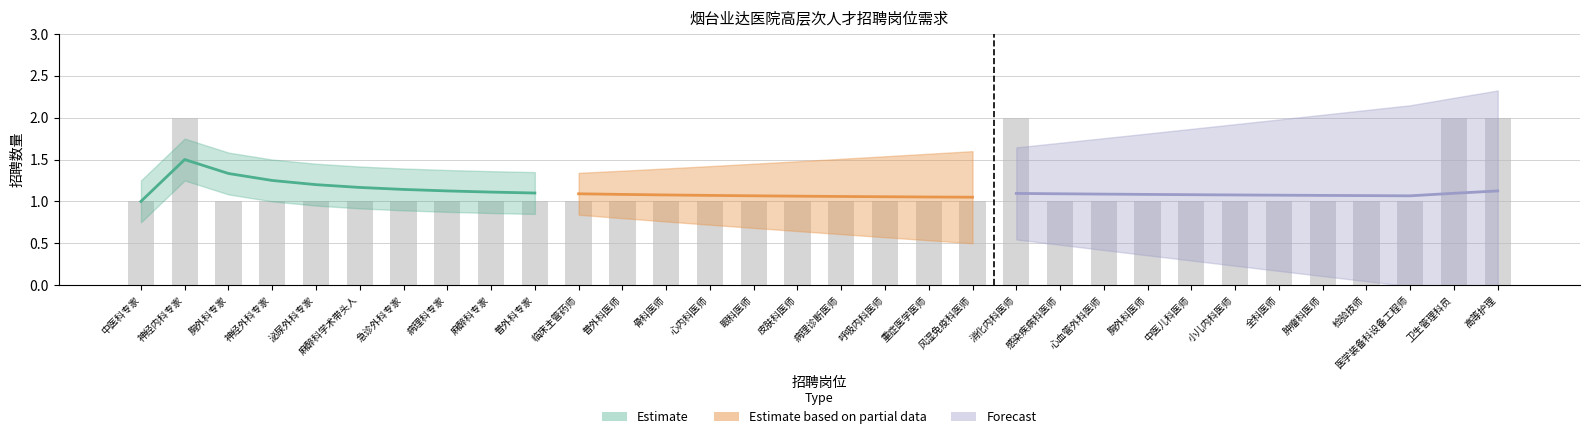

List the labels in order of value, largest first.

神经内科专家, 消化内科医师, 卫生管理科员, 高等护理, 中医科专家, 胸外科专家, 神经外科专家, 泌尿外科专家, 麻醉科学术带头人, 急诊外科专家, 病理科专家, 麻醉科专家, 普外科专家, 临床主管药师, 普外科医师, 骨科医师, 心内科医师, 眼科医师, 皮肤科医师, 病理诊断医师, 呼吸内科医师, 重症医学医师, 风湿免疫科医师, 感染疾病科医师, 心血管外科医师, 胸外科医师, 中医儿科医师, 小儿内科医师, 全科医师, 肿瘤科医师, 检验技师, 医学装备科设备工程师